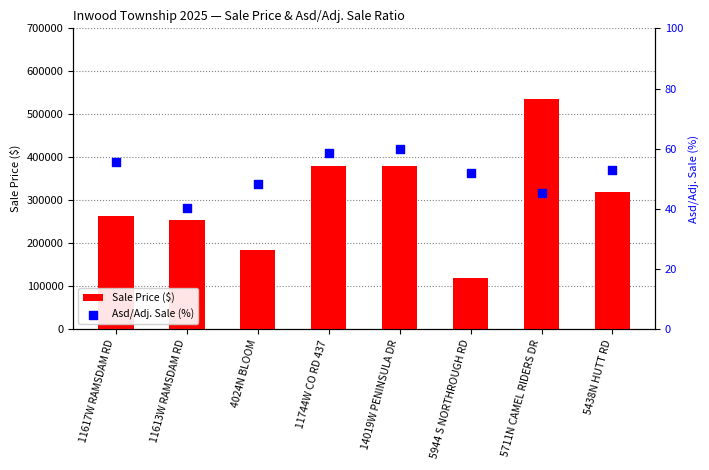

At which category is the sum across all series the highest?

5711N CAMEL RIDERS DR